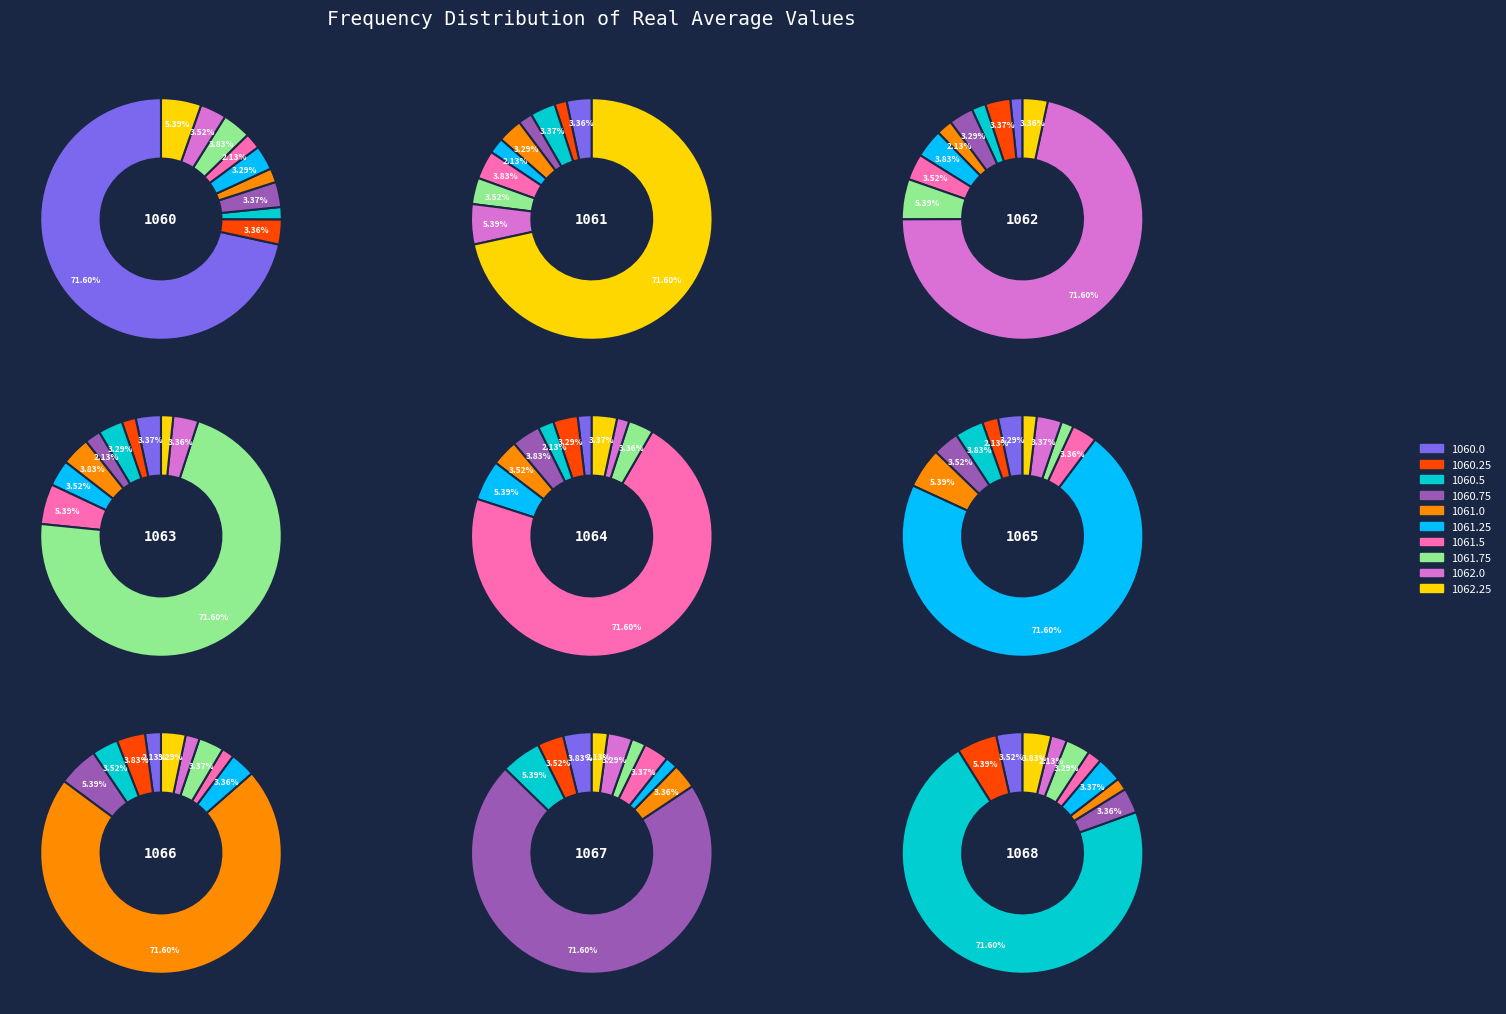

How many slices are in this pie chart?

10